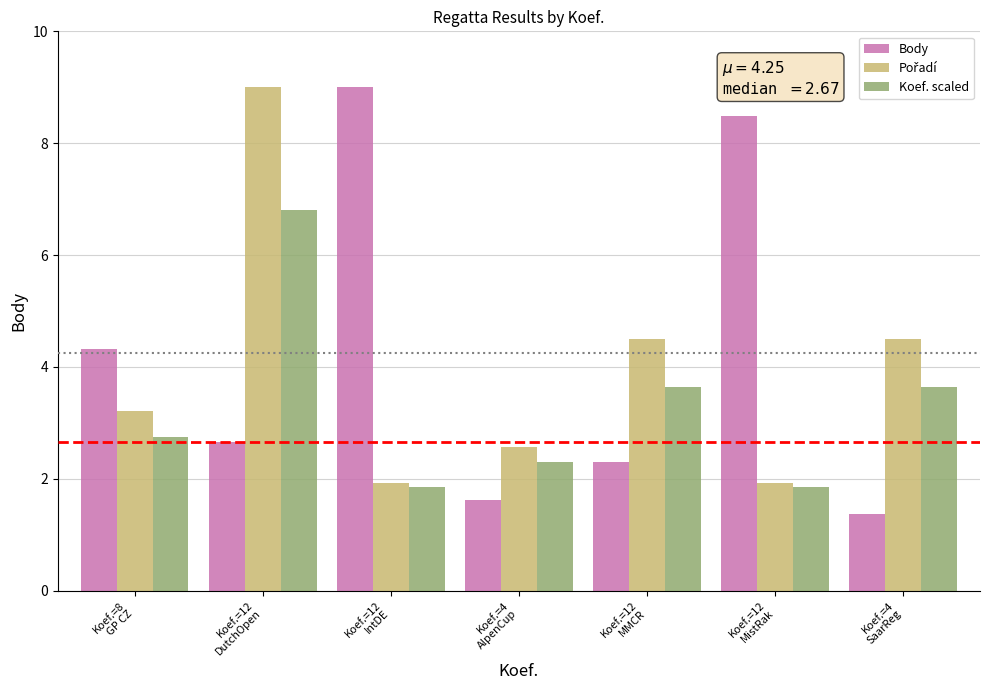

What is the label of the 2nd bar from the right?

Koef.=12
MistRak